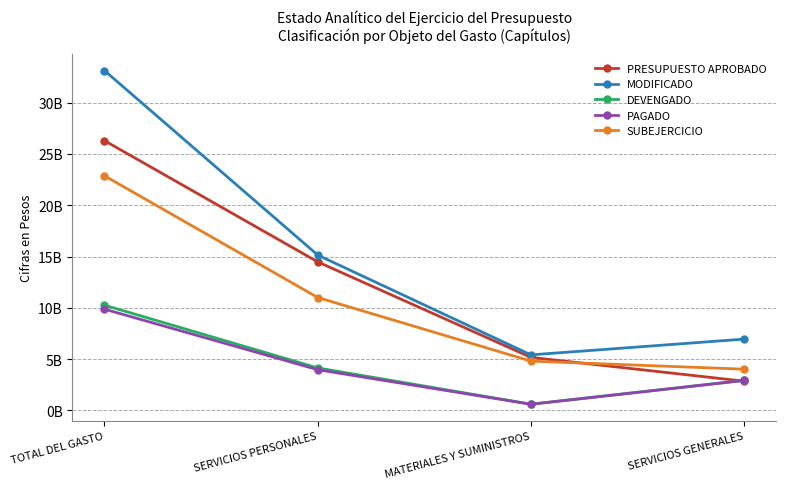

What is the difference between the maximum and minimum values in the PRESUPUESTO APROBADO series?

23447975043